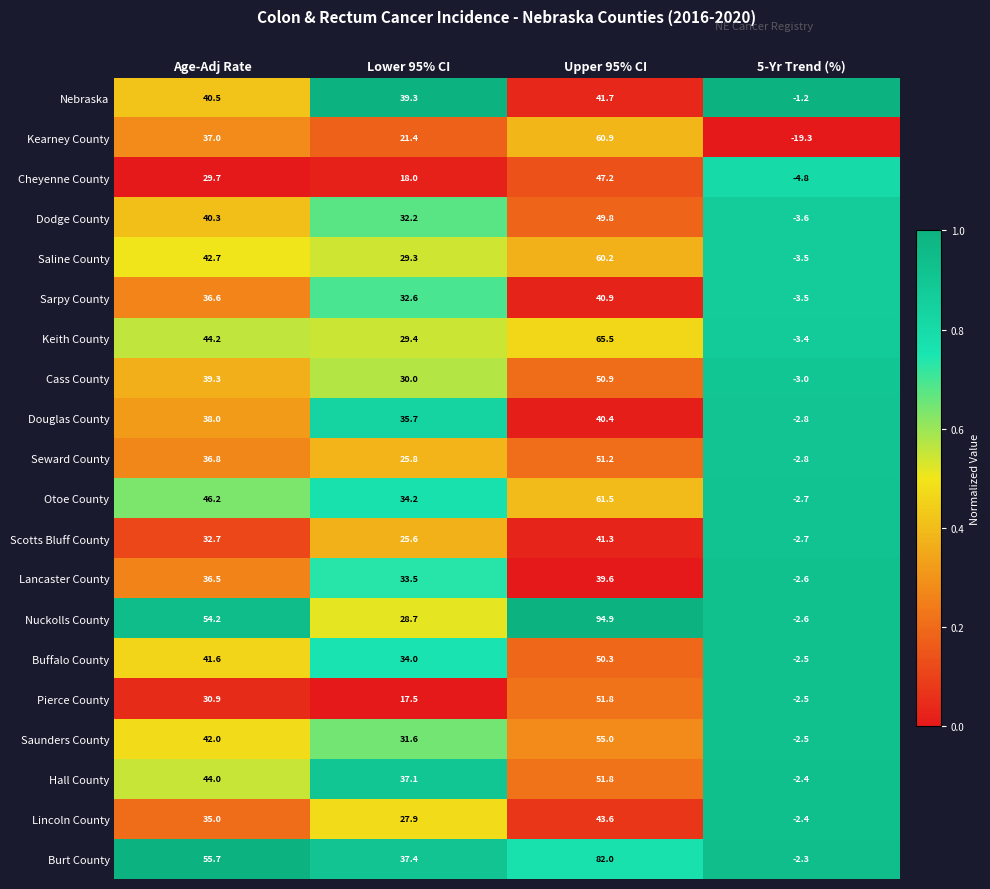

The Keith County series shows 63.9 at Age-Adj Rate. True or false?

False